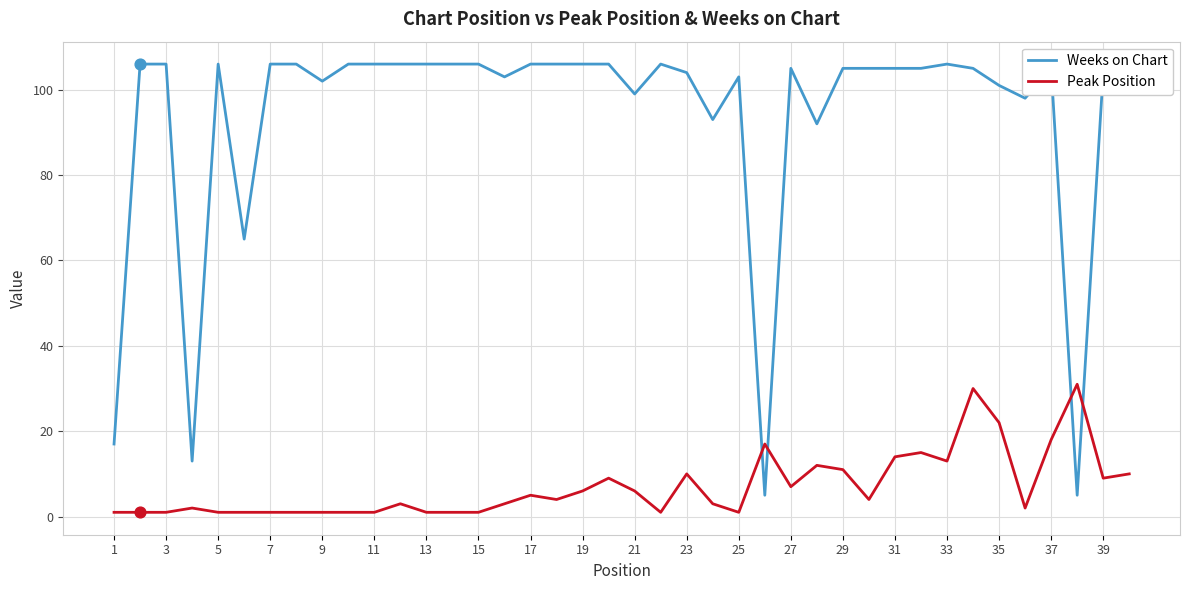

Which series has the largest total across all categories?

Weeks on Chart